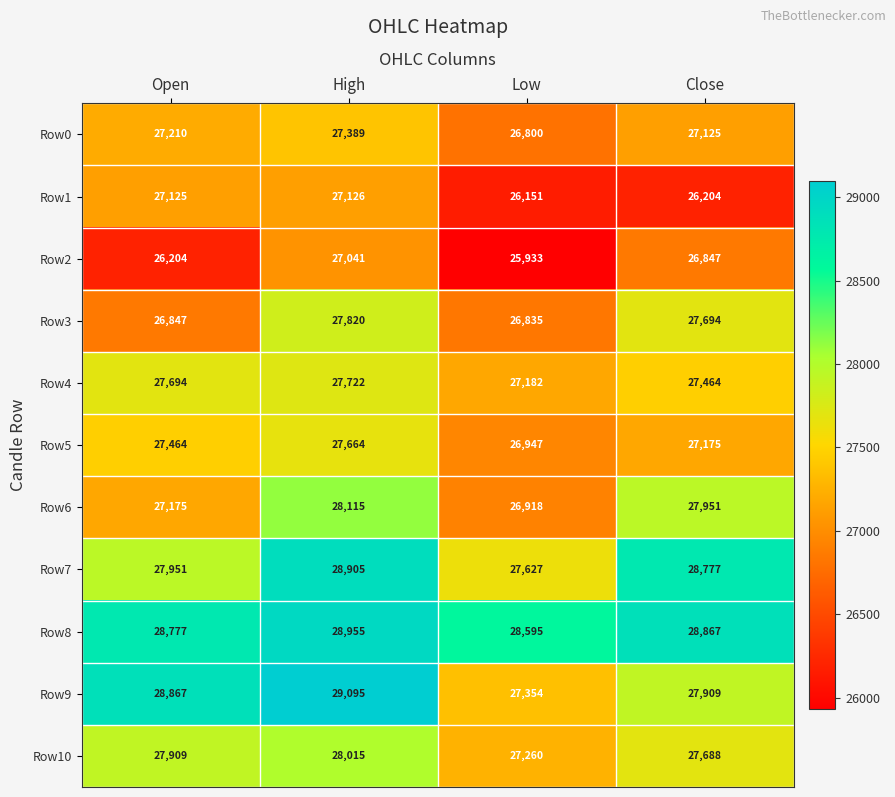

How many categories are shown in the chart?

4